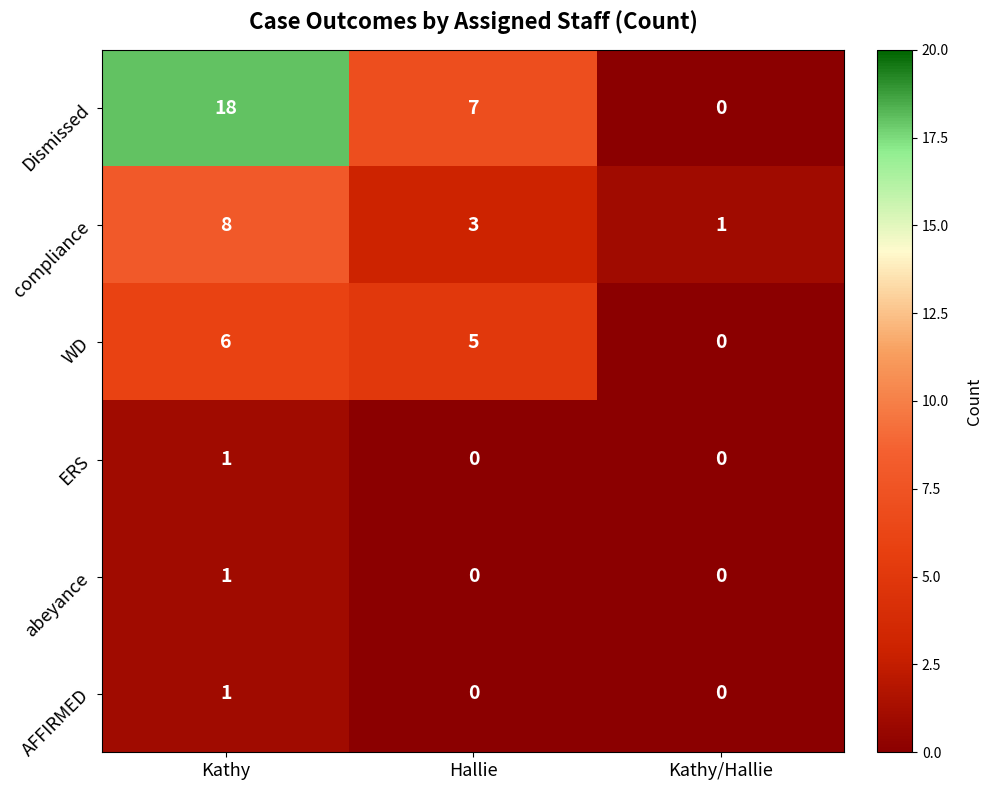

Reading right to left, extract all data points from this chart.

Dismissed: 0	7	18
compliance: 1	3	8
WD: 0	5	6
ERS: 0	0	1
abeyance: 0	0	1
AFFIRMED: 0	0	1